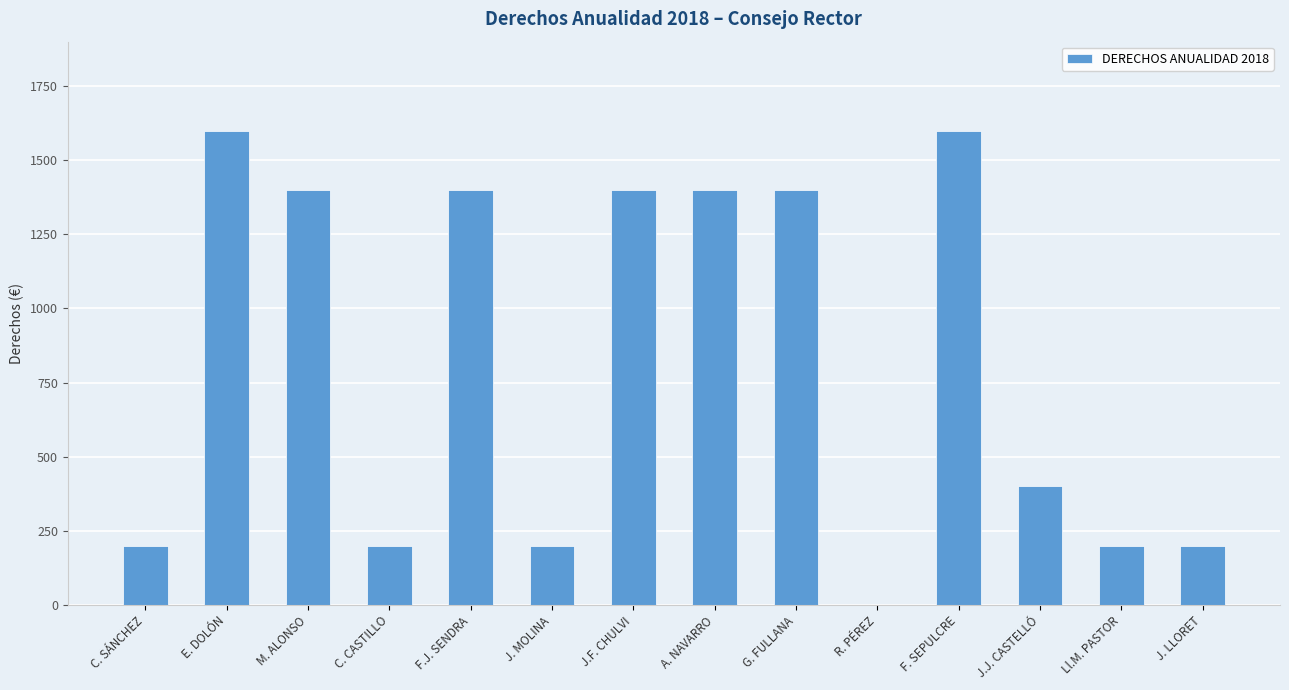

True or false: the data shows 526 at J.J. CASTELLÓ.

False